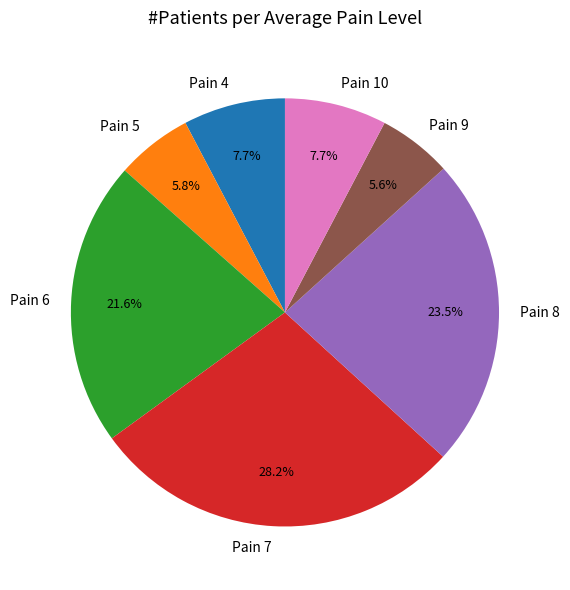

Is the sum of Pain 8 and Pain 9 greater than half?

No